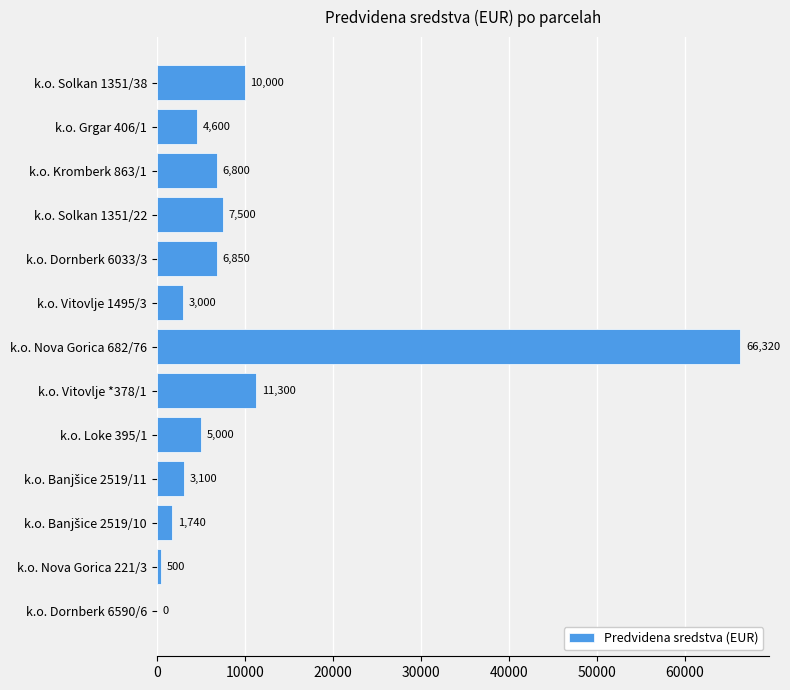

What is the sum of all values?

126710